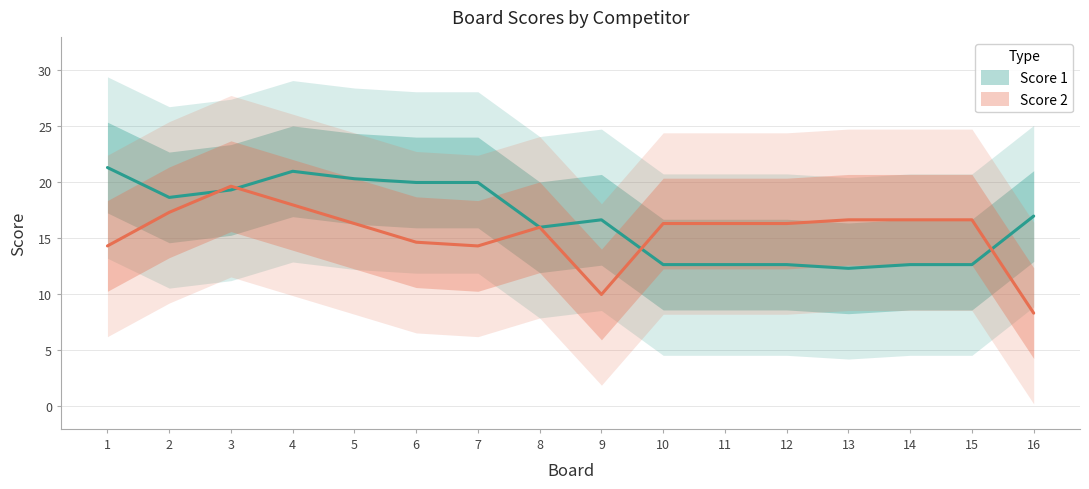

The Score 2 series shows 31 at 4. True or false?

False